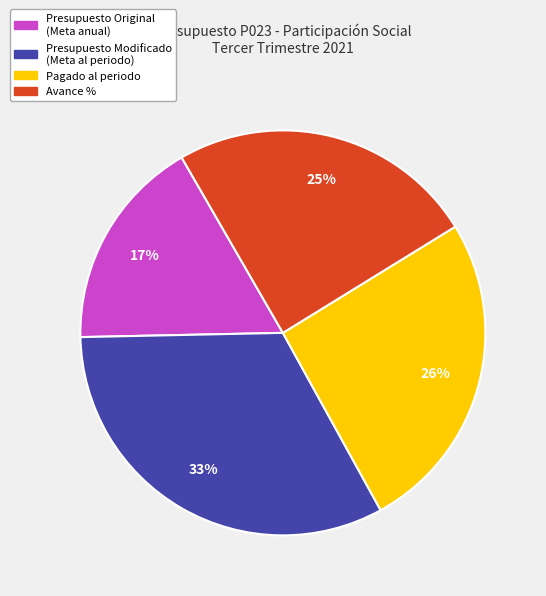

Which has a higher value, Avance % or Presupuesto Original (Meta anual)?

Avance %